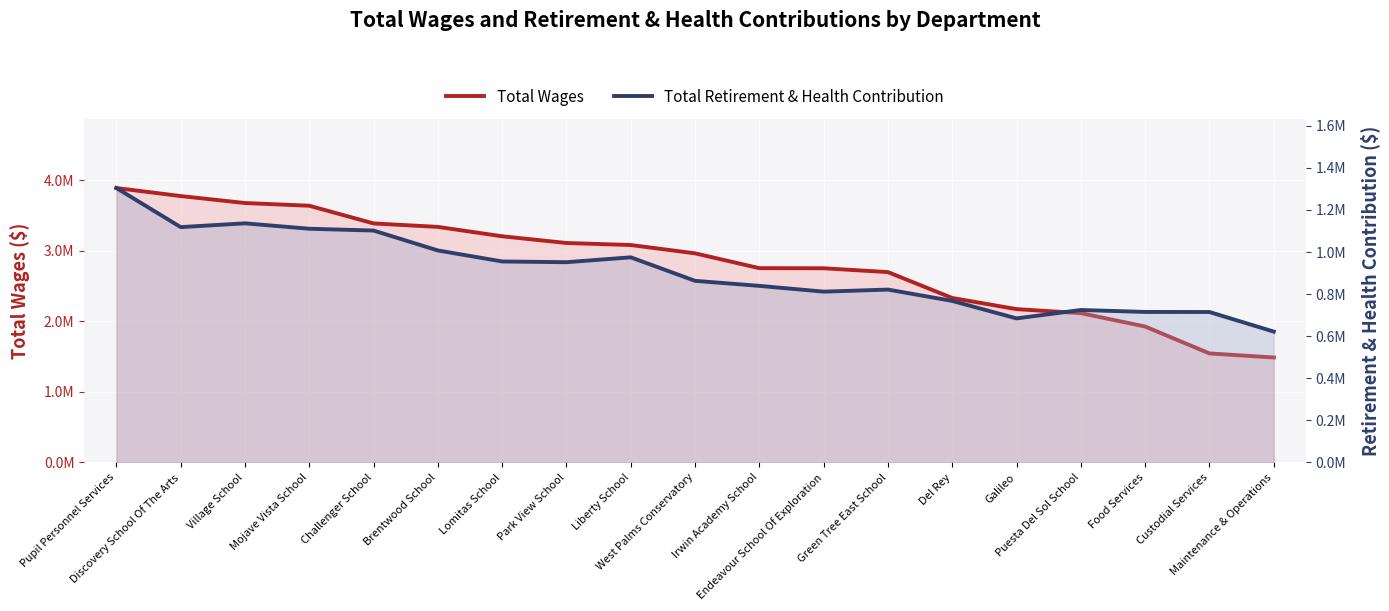

Rank the series at Food Services from highest to lowest value.

Total Wages, Total Retirement & Health Contribution